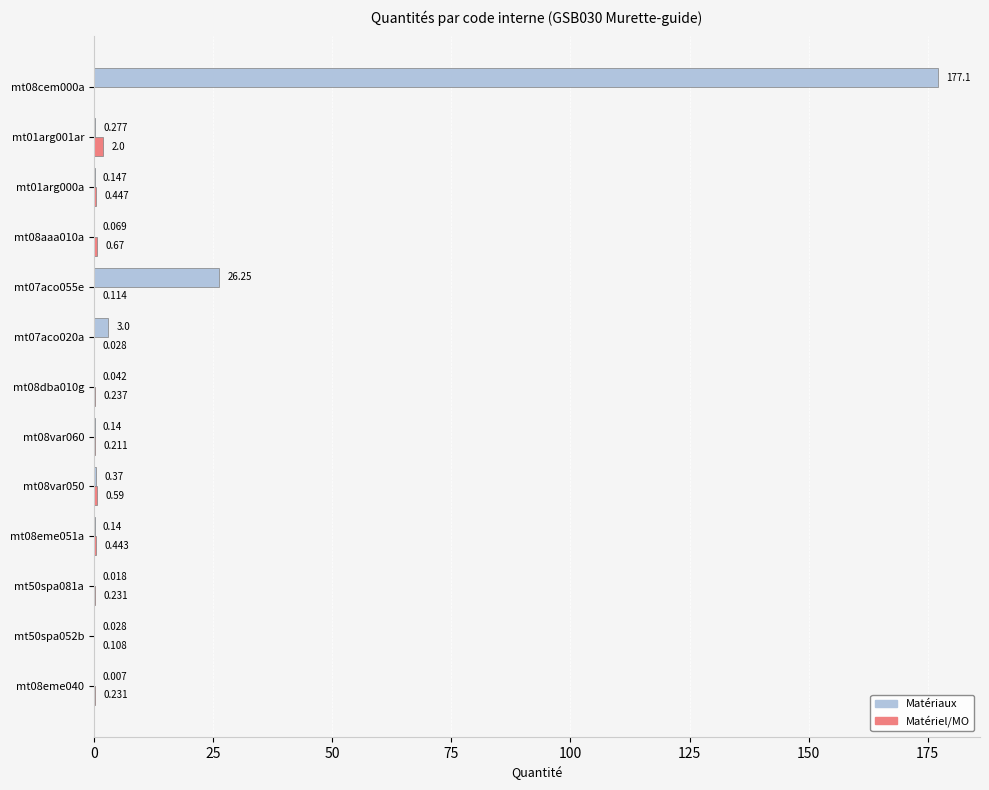

Which series changed the most between mt08eme051a and mt08var050?

Matériaux